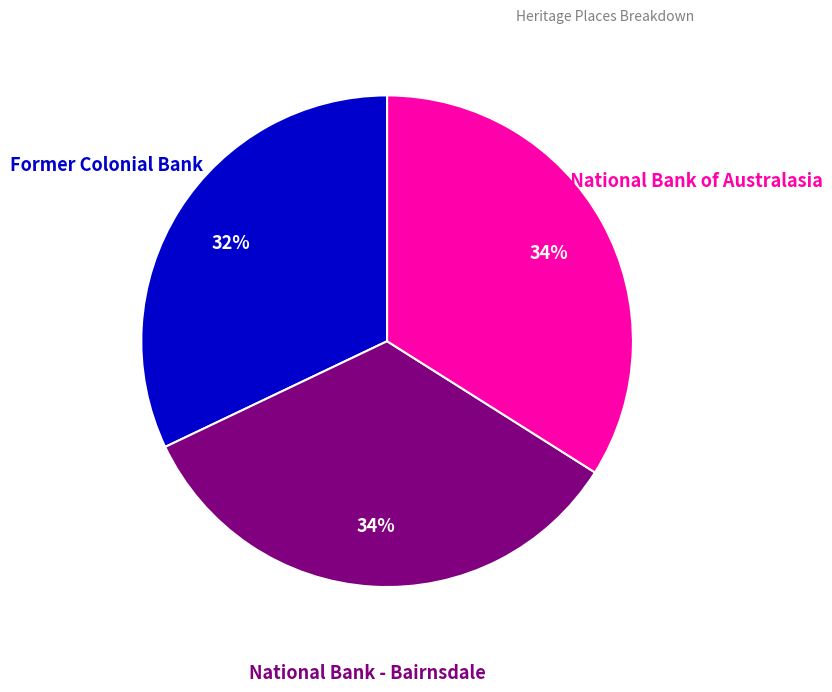

Is there any slice that represents more than half of the pie?

No